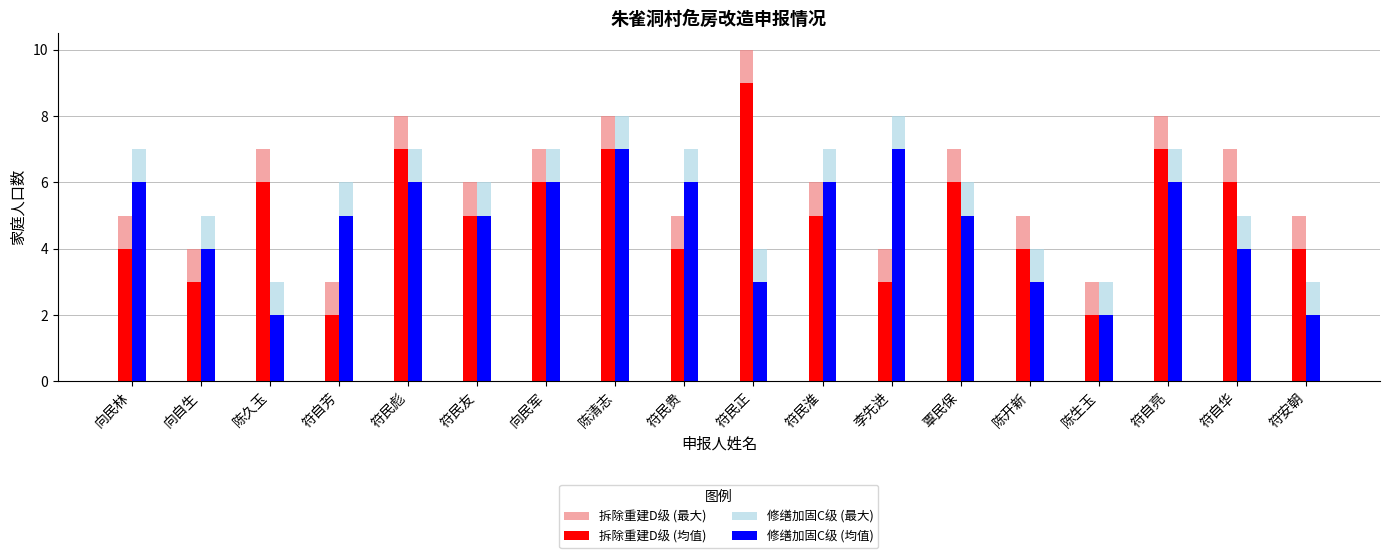

The value of 拆除重建D级 (均值) at 符民友 is 9. True or false?

False